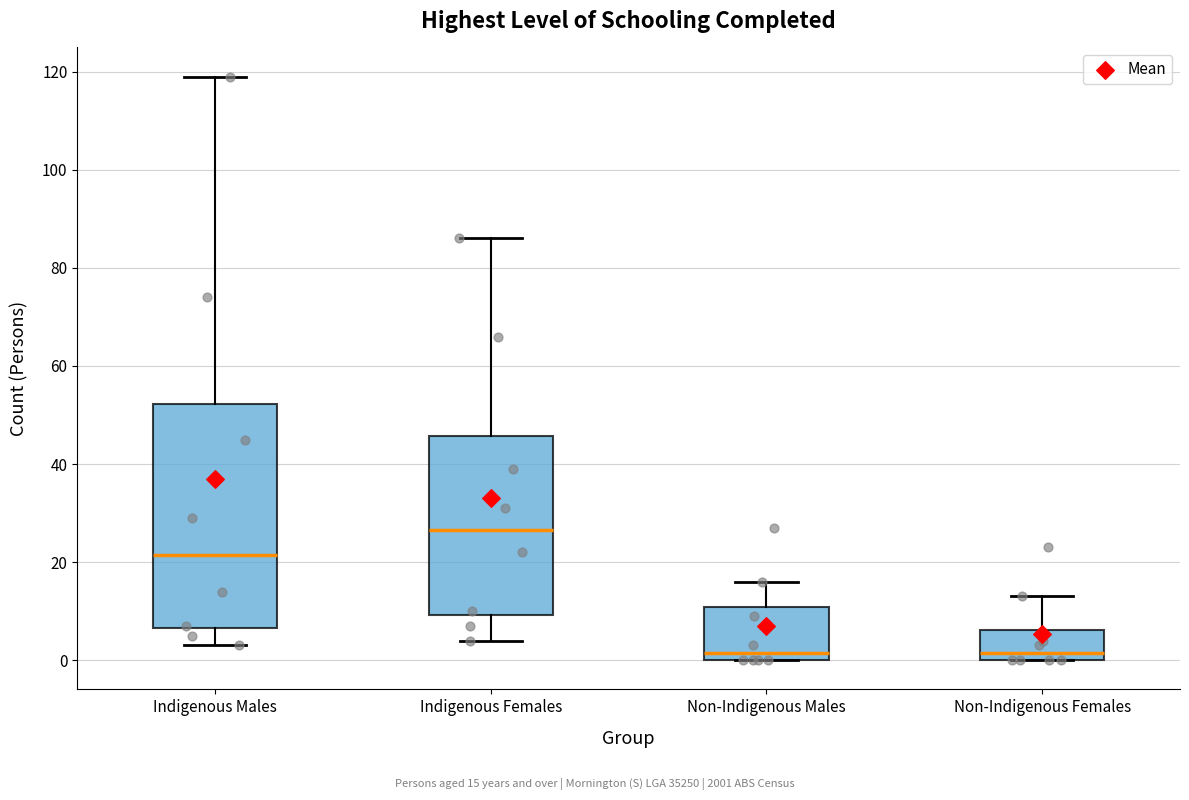

Where is the lower edge of the box for Indigenous Females on the y-axis? The values are not printed on the chart, so give them approximately, as read against the axis.

10